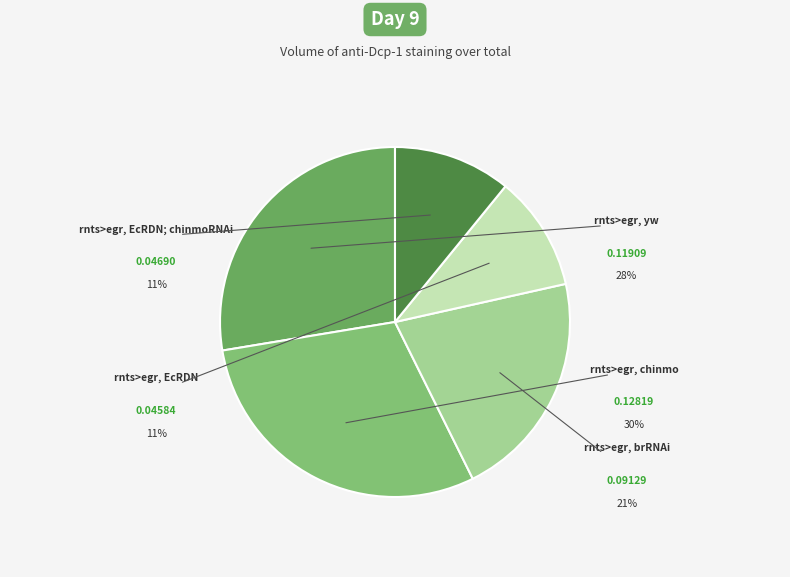

To the nearest percent, what percentage of the pie is rnts>egr, yw?

28%